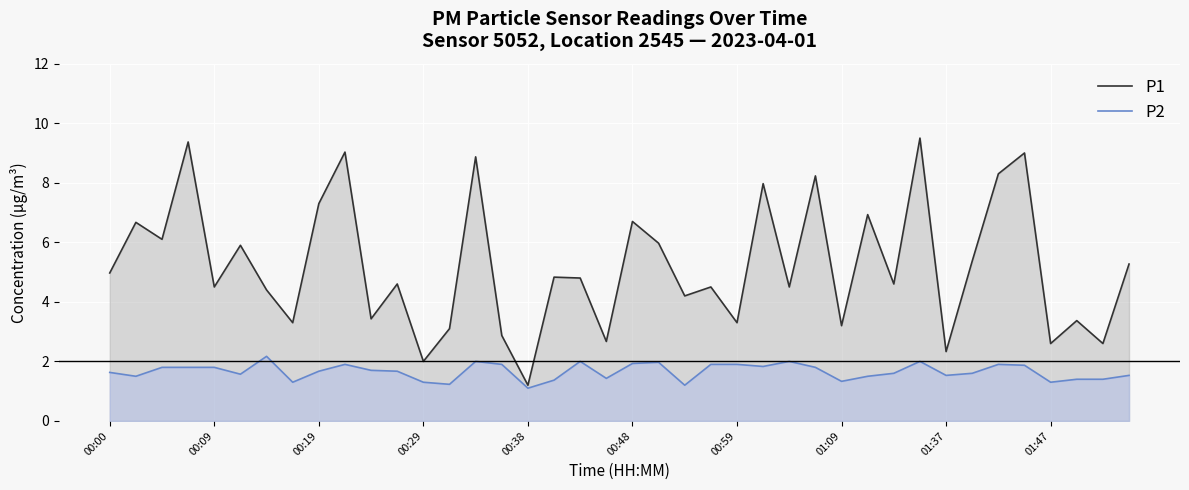

What are all the series names shown in the legend?

P1, P2